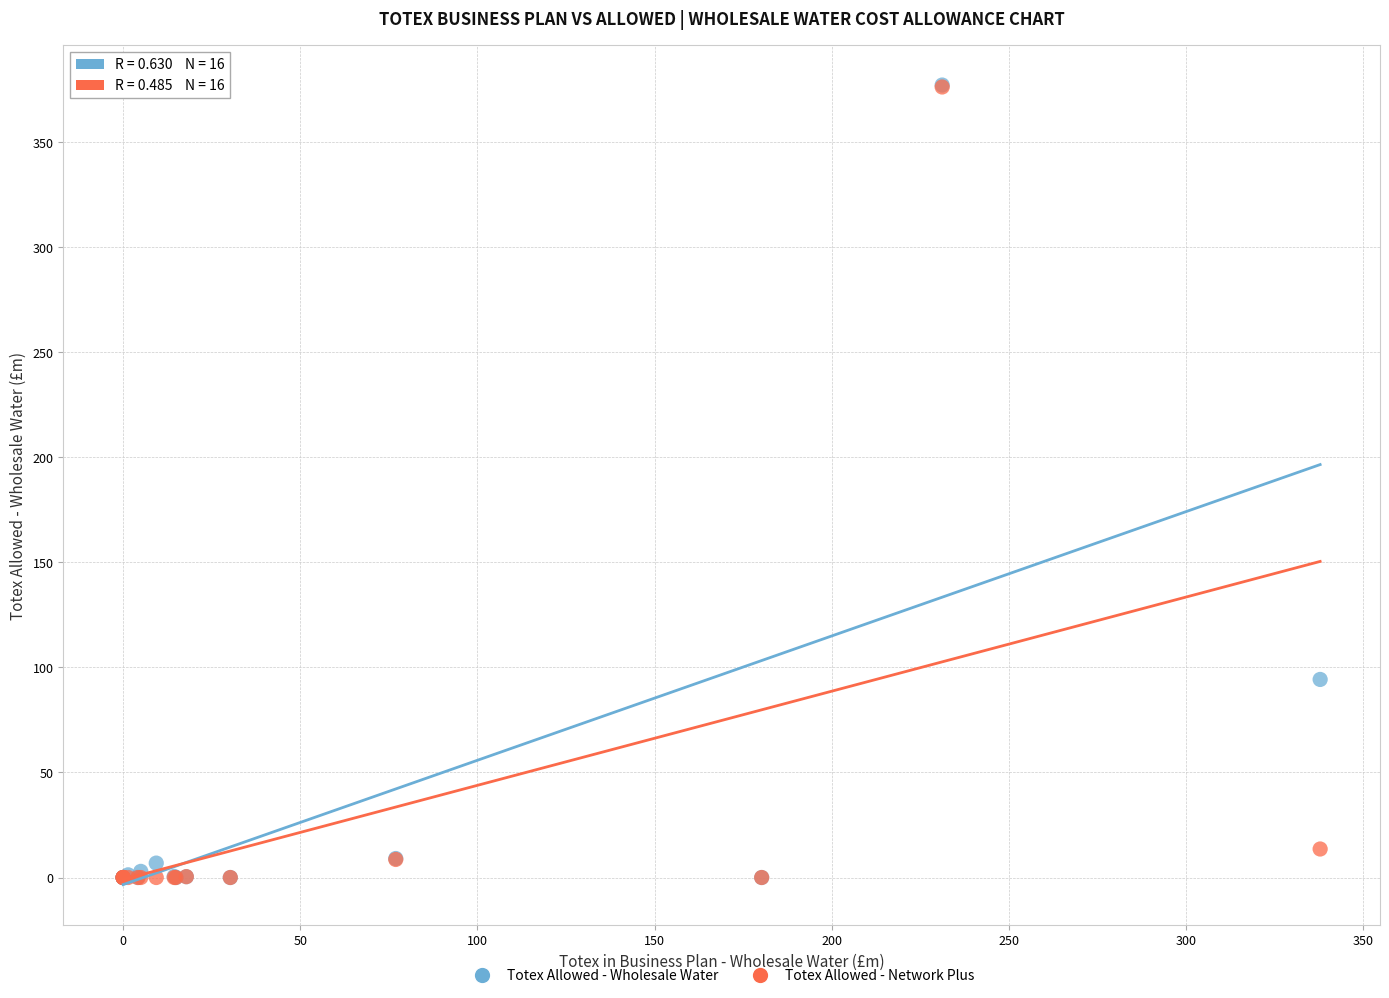

In the Totex Allowed - Wholesale Water series, what Y value is closest to 188?

94.2